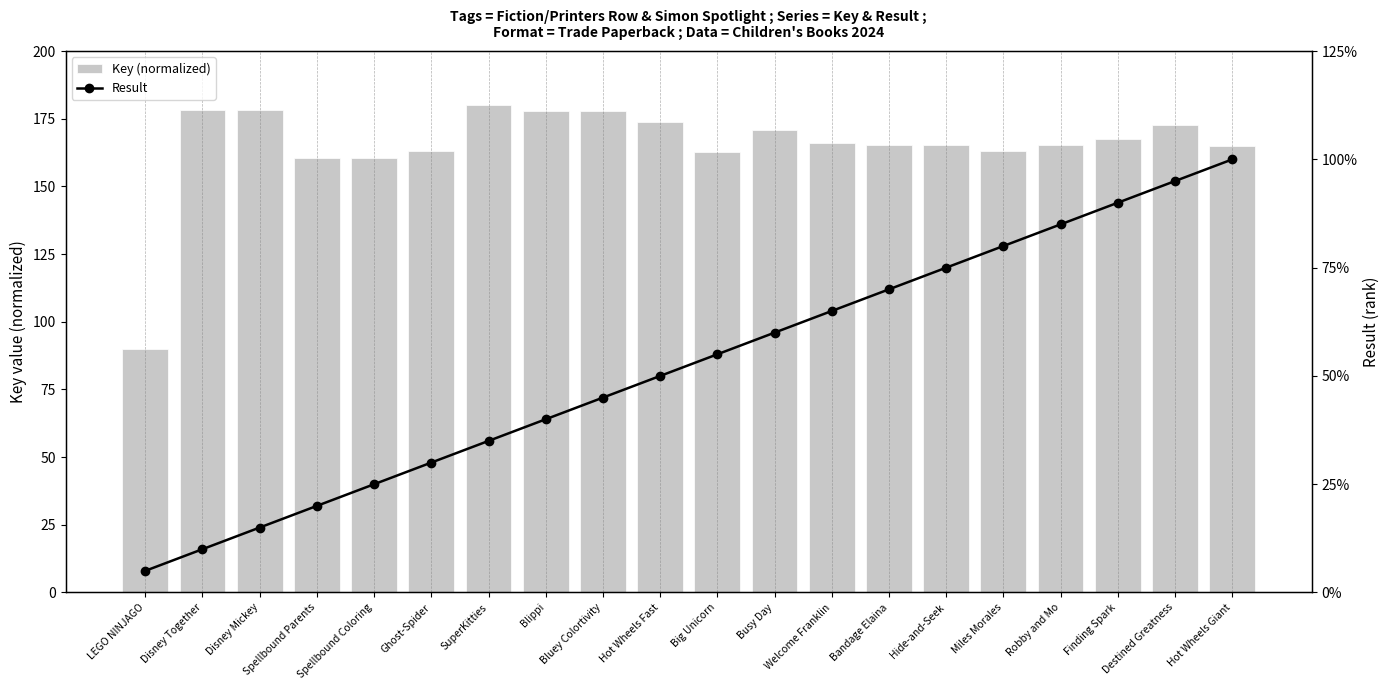

What is the difference between the second highest and minimum values in the Key (normalized) series?

88.3